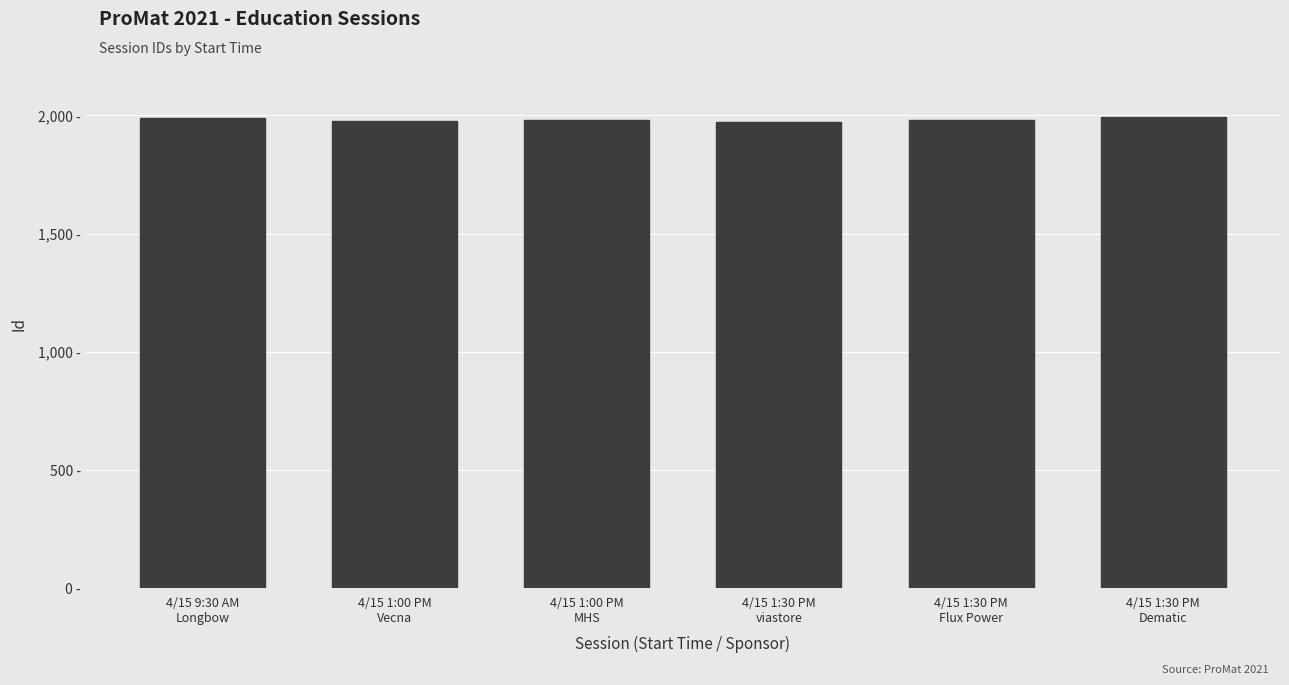

Does the chart contain any negative values?

No